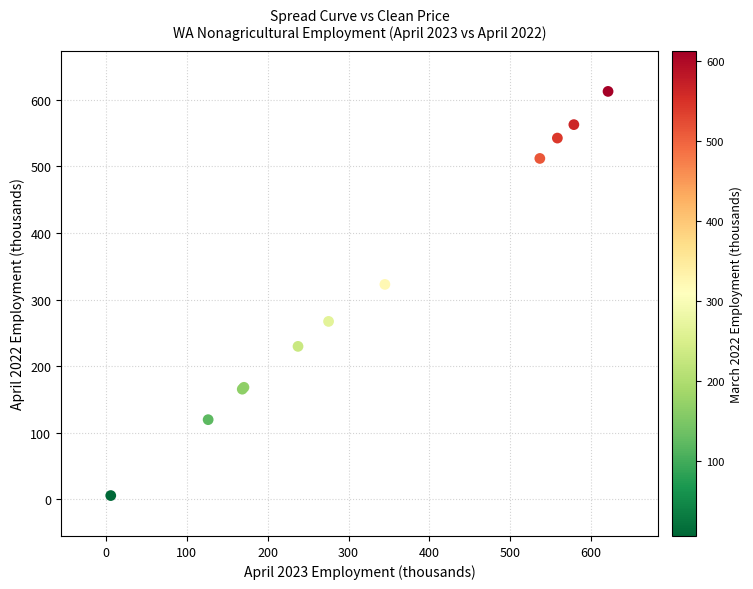

What Y value in the scatter plot is closest to 309?

322.7